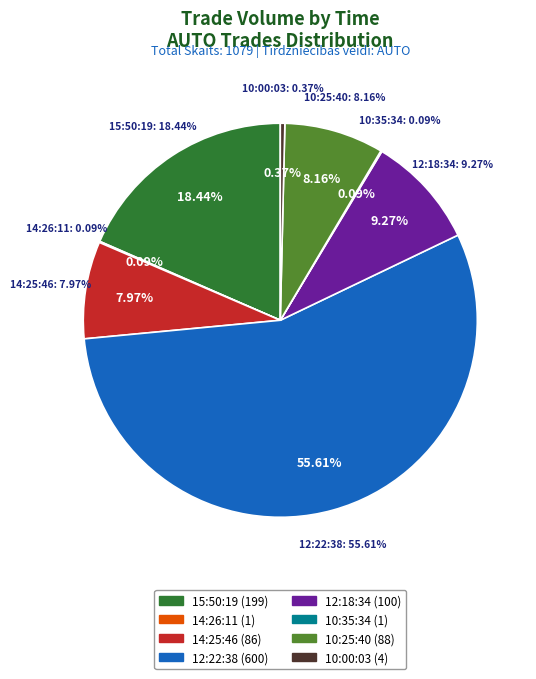

Which category has the smallest portion of the pie?

14:26:11